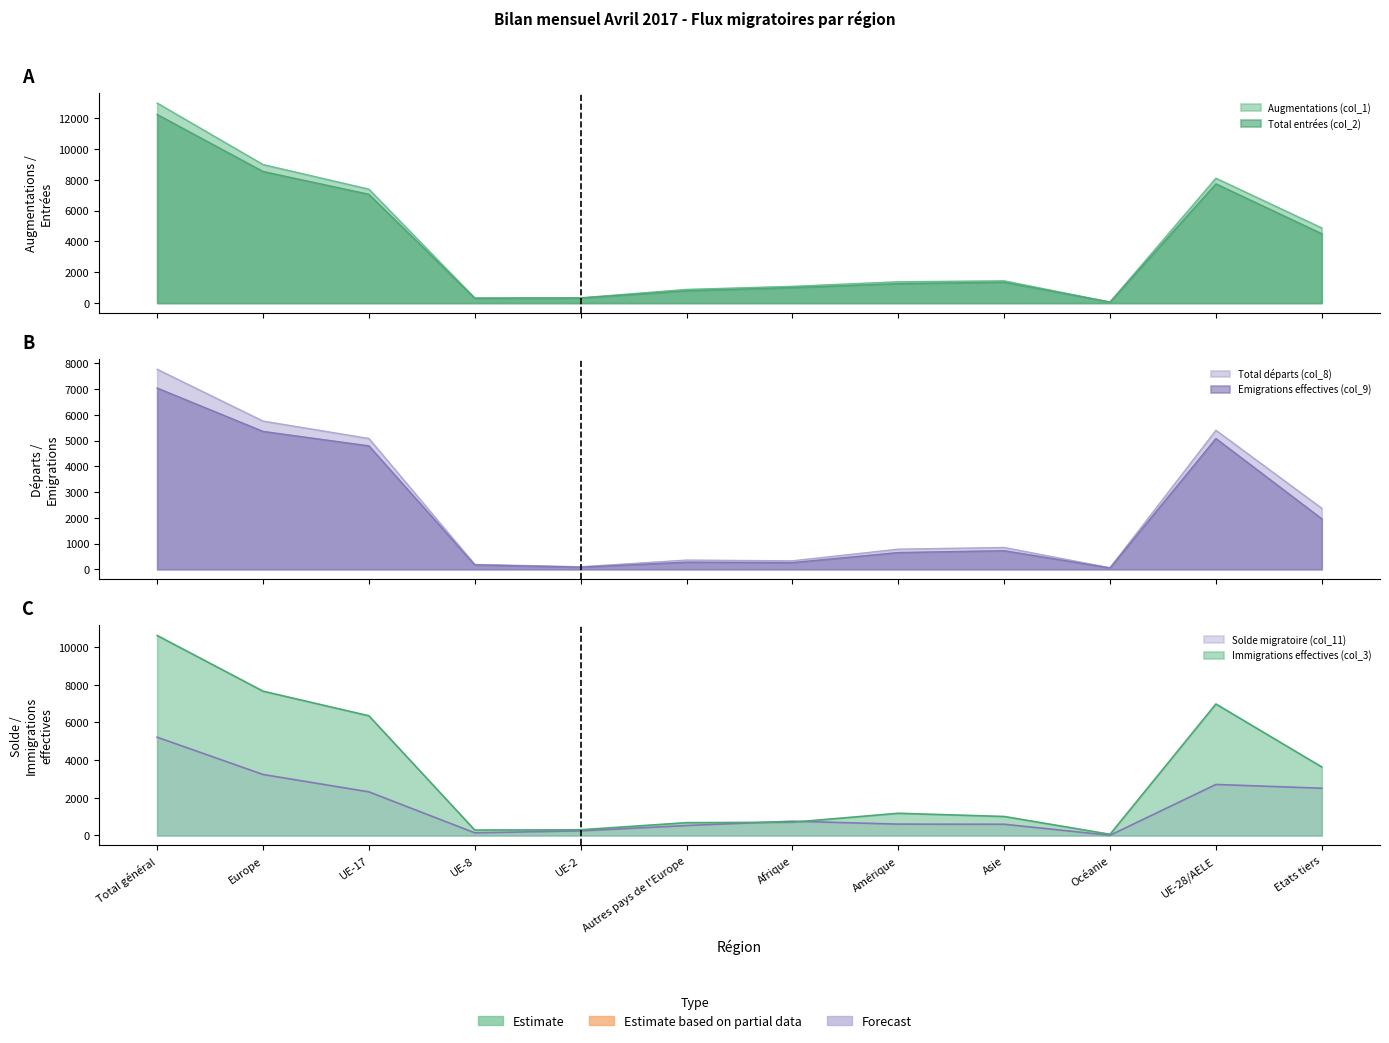

The Solde migratoire (col_11) series shows 2316 at UE-17. True or false?

True